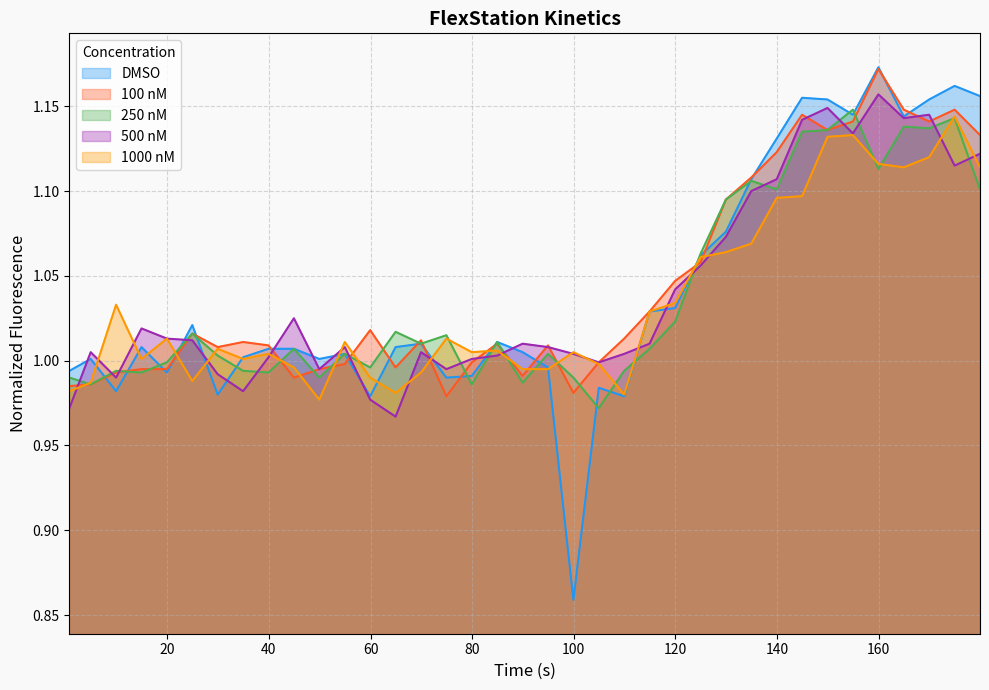

How many lines are shown in the chart?

5